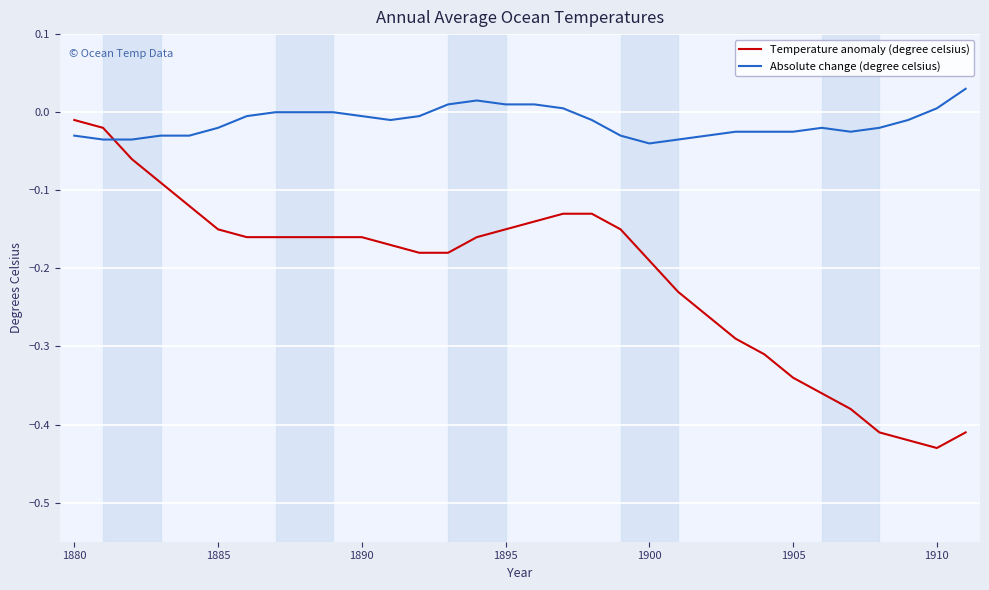

True or false: Temperature anomaly (degree celsius) and Absolute change (degree celsius) intersect in this chart.

True